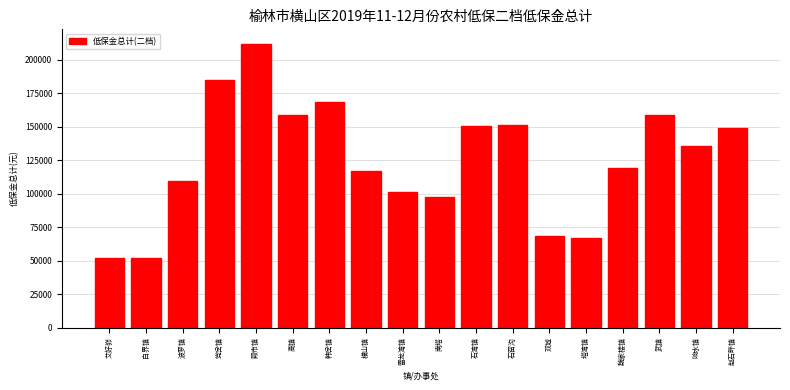

What is the smallest value displayed?

52036